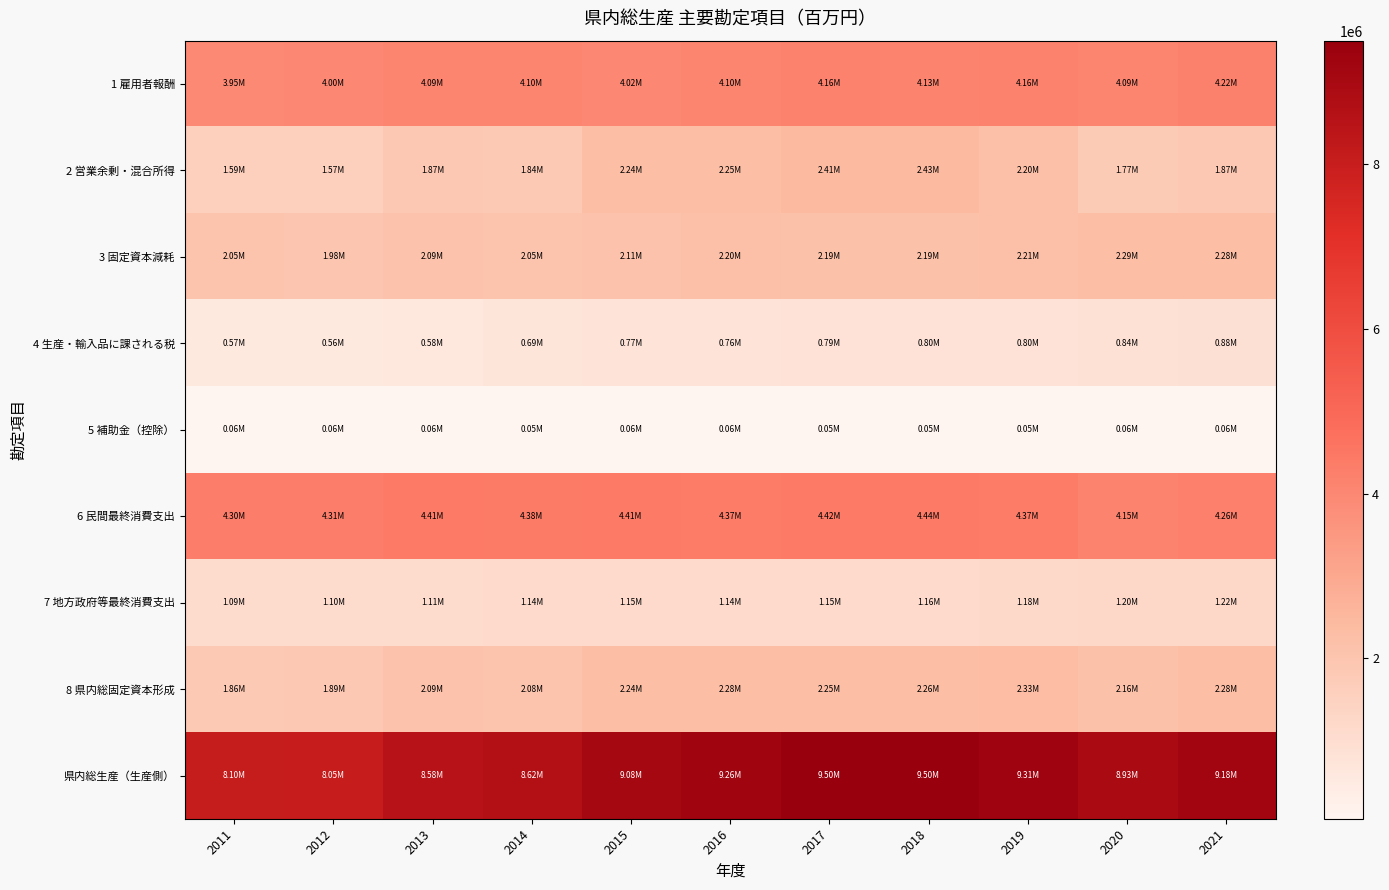

Reading left to right, what are all the values shown in this chart?

1 雇用者報酬: 2011=3953387.5	2012=3996856.7	2013=4092198.4	2014=4101448.4	2015=4022218.9	2016=4101731.3	2017=4160310.0	2018=4134493.0	2019=4158939.6	2020=4090075.5	2021=4217953.8
2 営業余剰・混合所得: 2011=1589583.9	2012=1571695.8	2013=1869461.5	2014=1837475.3	2015=2237219.9	2016=2248892.0	2017=2411456.2	2018=2426124.4	2019=2198807.0	2020=1770306.6	2021=1867259.0
3 固定資本減耗: 2011=2052390.2	2012=1982674.5	2013=2091484.0	2014=2047094.5	2015=2107201.5	2016=2200559.3	2017=2186830.8	2018=2192735.8	2019=2213682.1	2020=2288069.8	2021=2279418.5
4 生産・輸入品に課される税: 2011=567510.2	2012=558482.1	2013=584344.5	2014=689617.3	2015=766062.3	2016=761320.1	2017=793749.1	2018=800686.5	2019=795363.0	2020=836201.4	2021=877855.7
5 補助金（控除）: 2011=63475.5	2012=57888.0	2013=59239.0	2014=53953.4	2015=57170.2	2016=57363.4	2017=53885.2	2018=51719.4	2019=53575.7	2020=58150.3	2021=63354.9
6 民間最終消費支出: 2011=4304508.1	2012=4312250.2	2013=4413234.6	2014=4382284.2	2015=4411884.2	2016=4369696.8	2017=4422993.2	2018=4438067.1	2019=4369492.5	2020=4146521.4	2021=4258210.5
7 地方政府等最終消費支出: 2011=1093653.3	2012=1100925.9	2013=1111643.5	2014=1136393.1	2015=1149710.3	2016=1141656.3	2017=1146147.1	2018=1159176.4	2019=1180048.0	2020=1197918.6	2021=1222366.1
8 県内総固定資本形成: 2011=1859032.0	2012=1886534.6	2013=2085942.3	2014=2076526.5	2015=2240503.6	2016=2278301.5	2017=2249772.0	2018=2261636.9	2019=2333508.9	2020=2162287.6	2021=2280078.0
県内総生産（生産側）: 2011=8099396.3	2012=8051821.1	2013=8578249.5	2014=8621682.1	2015=9075532.4	2016=9255139.2	2017=9498460.8	2018=9502320.2	2019=9313216.1	2020=8926502.9	2021=9179132.1